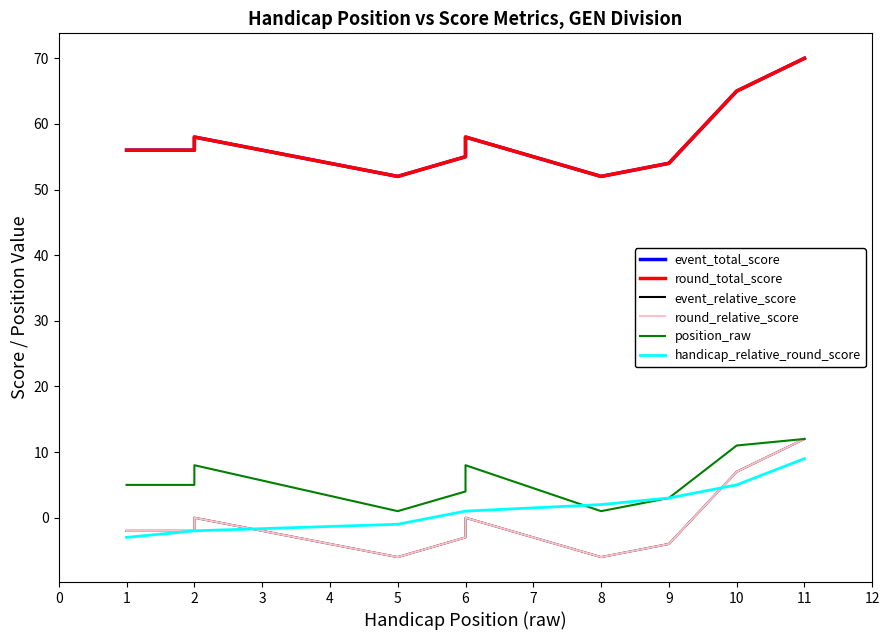

How many lines are shown in the chart?

6